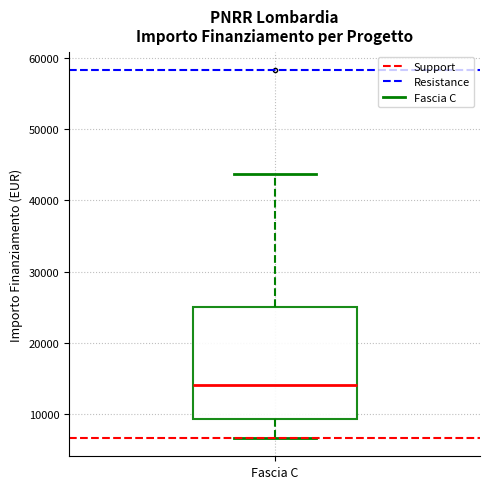

Where does the upper whisker of the box for Fascia C end on the y-axis? The values are not printed on the chart, so give them approximately, as read against the axis.

44000